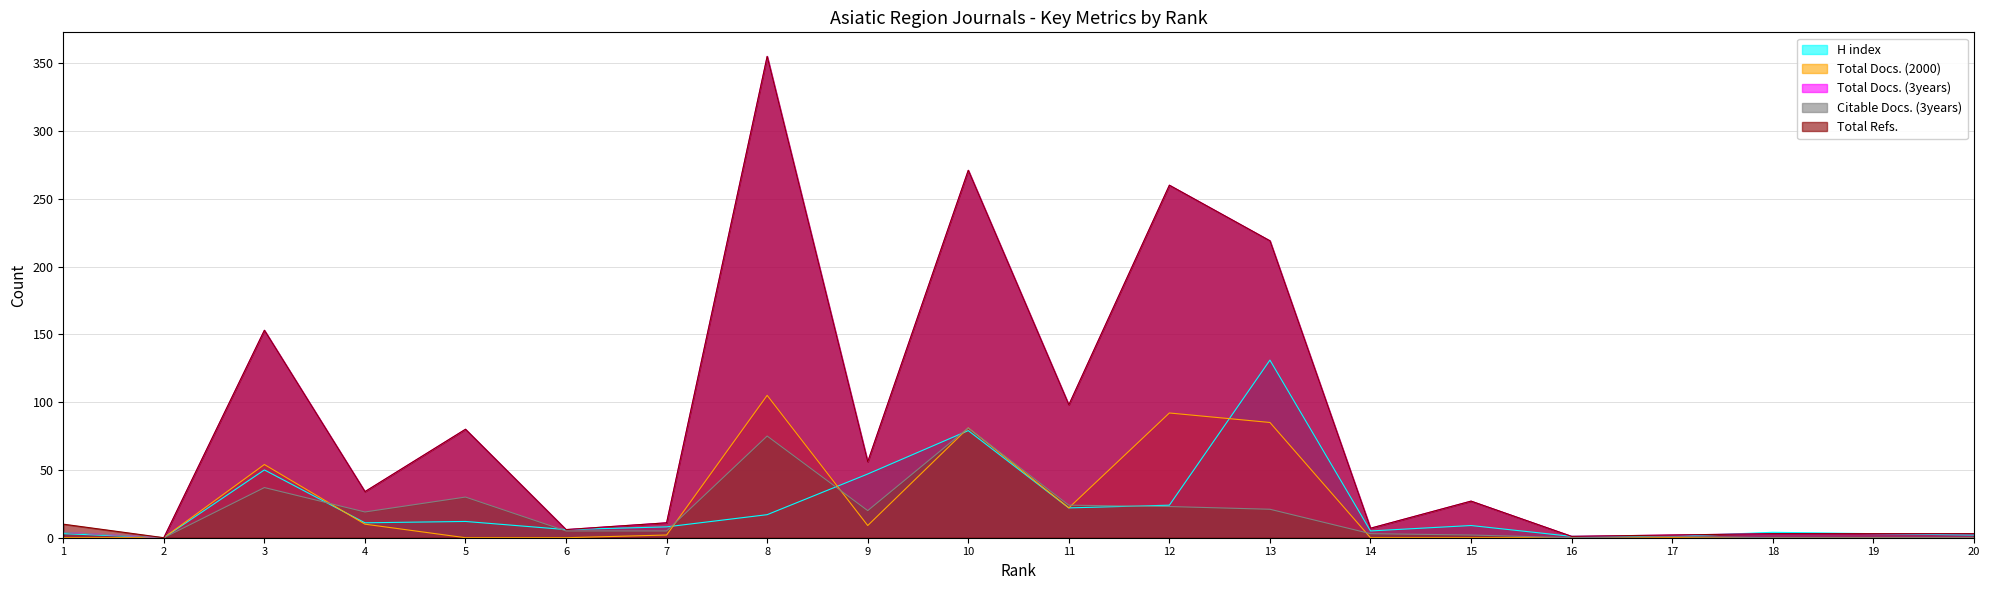

In Citable Docs. (3years), how many points are higher than both neighbors (excluding endpoints)?

5